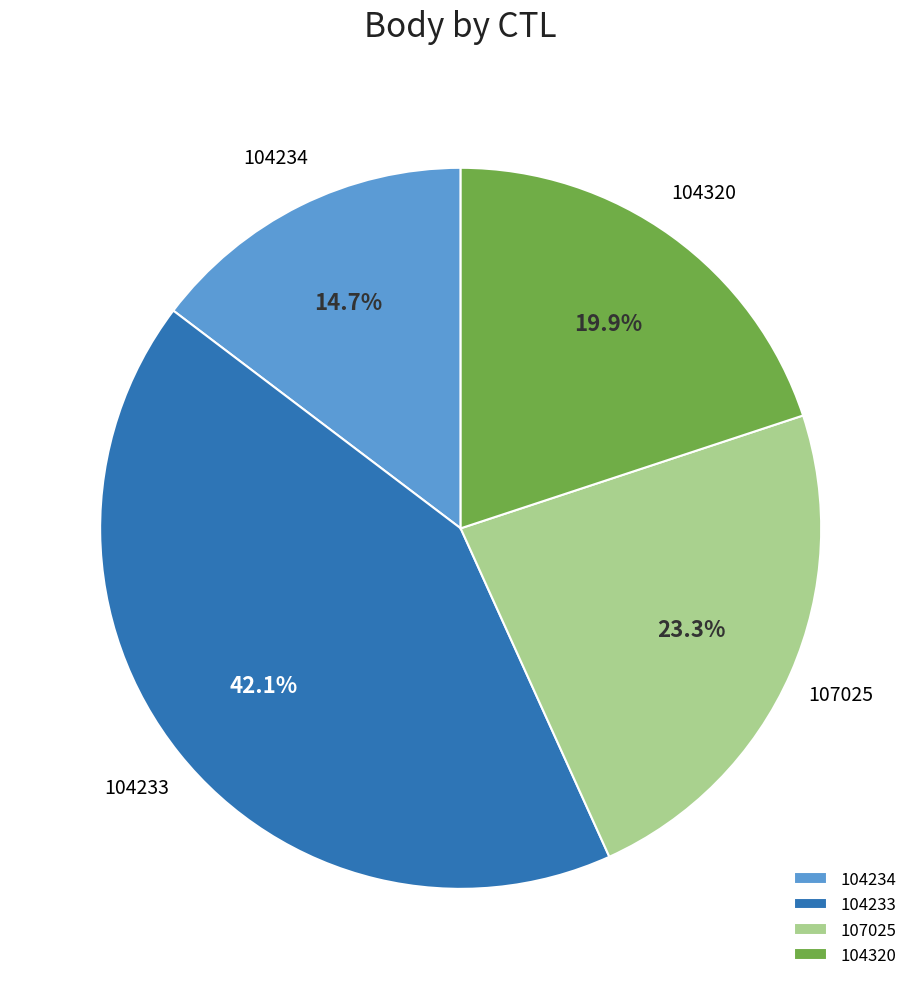

What percentage is the 104233 slice, to the nearest percent?

42%